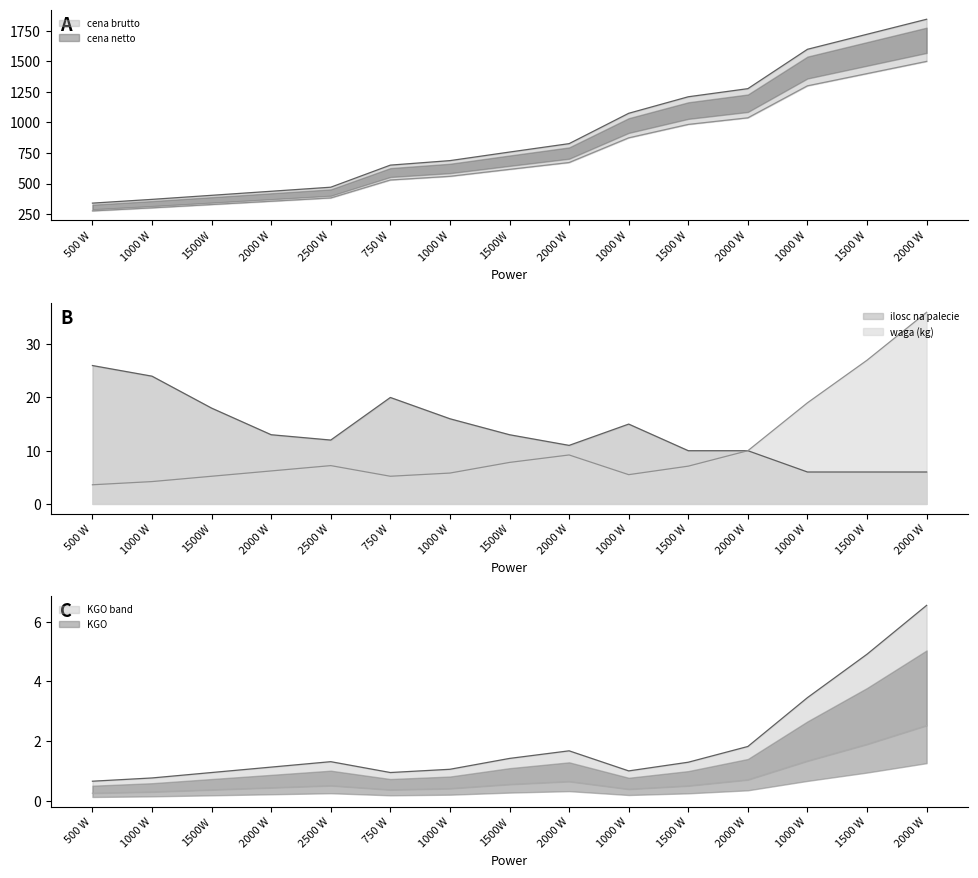

True or false: ilosc na palecie and cena brutto intersect in this chart.

False